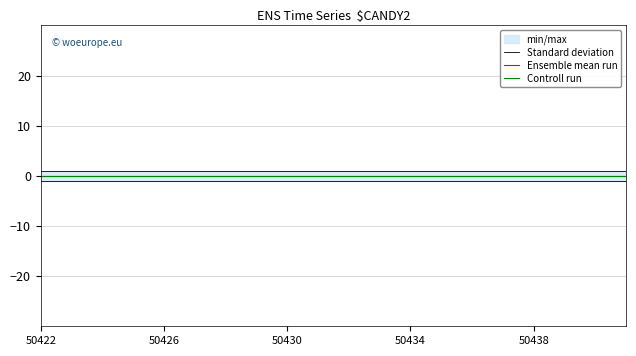

Does the chart display data point markers on the line(s)?

No